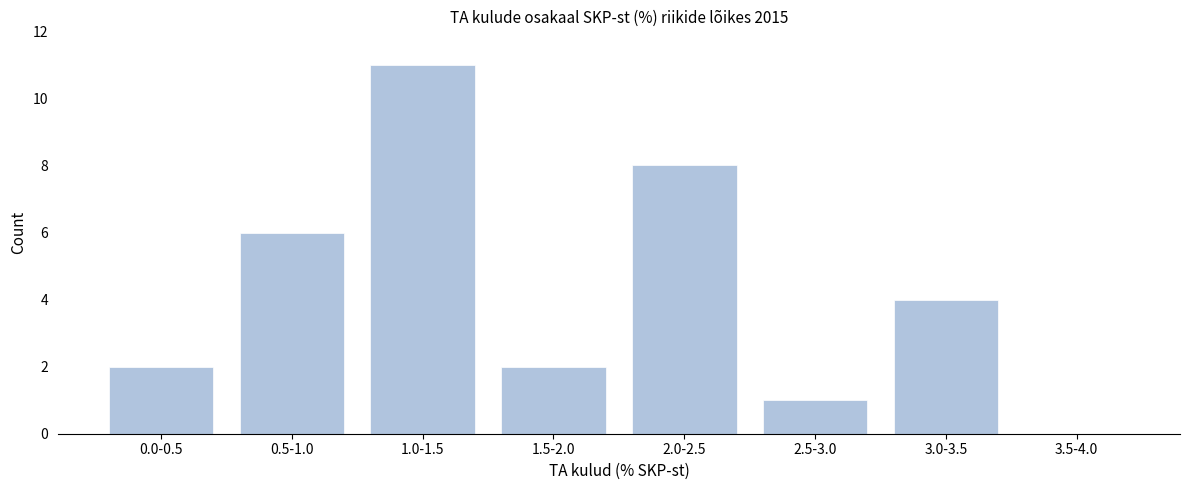

Reading left to right, list all the values displayed in this chart.

0.0-0.5=2	0.5-1.0=6	1.0-1.5=11	1.5-2.0=2	2.0-2.5=8	2.5-3.0=1	3.0-3.5=4	3.5-4.0=0